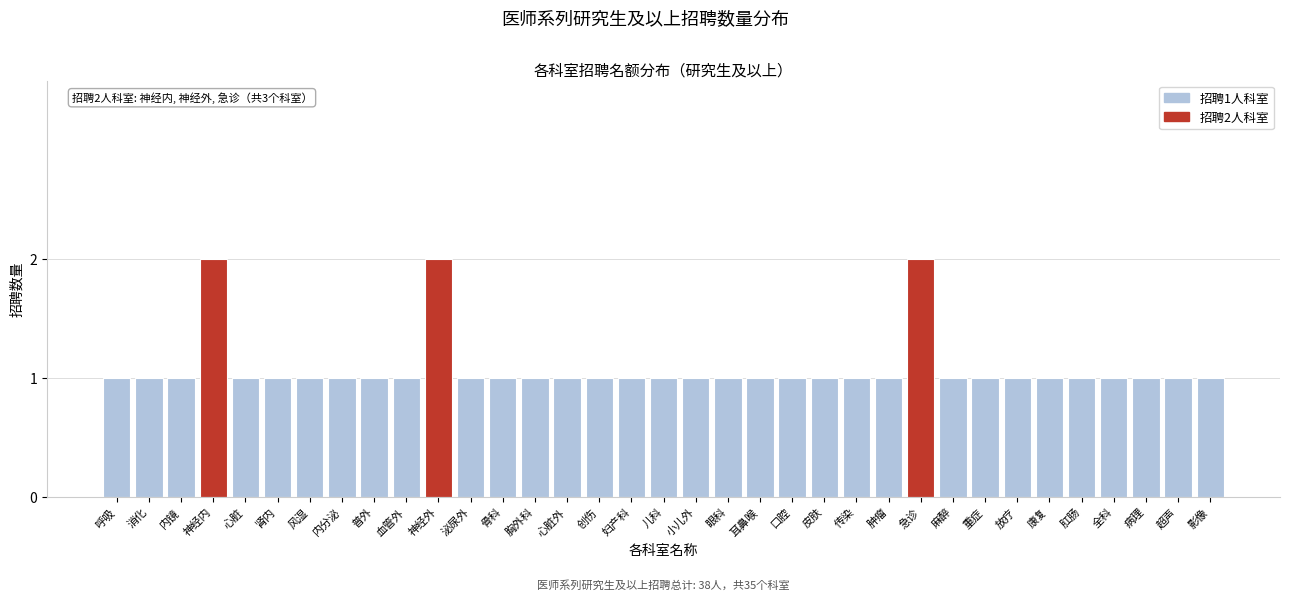

What is the label of the 20th bar from the left?

眼科